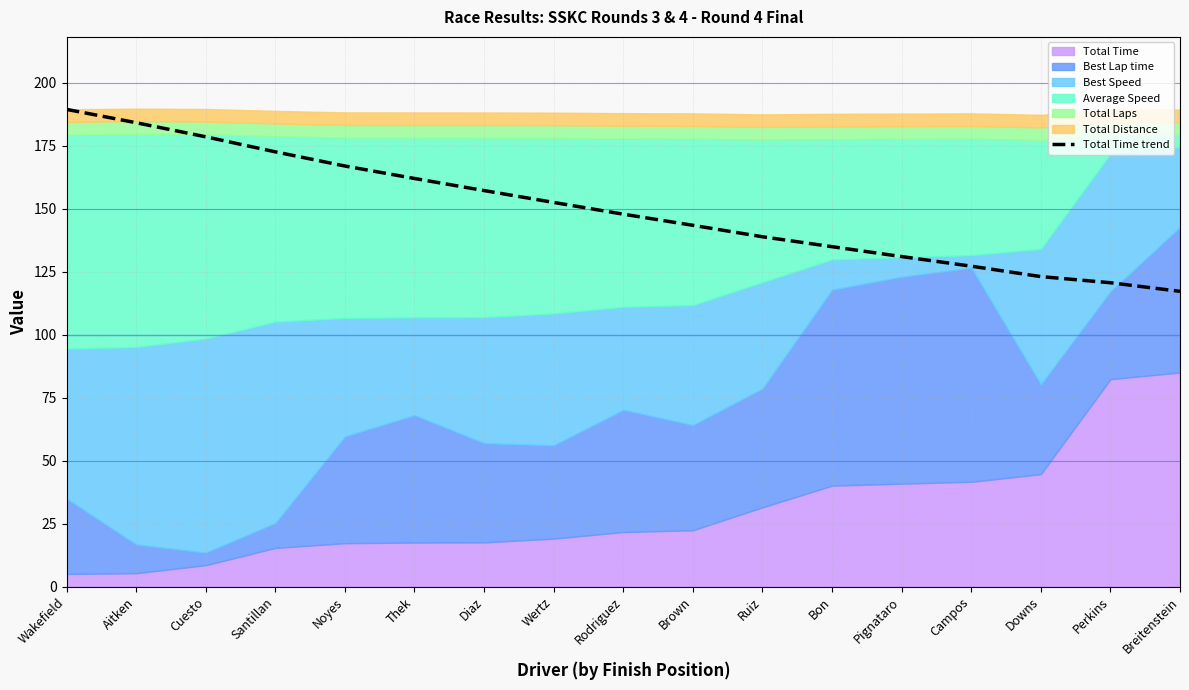

What is the lowest value of the Total Time trend series?

117.2